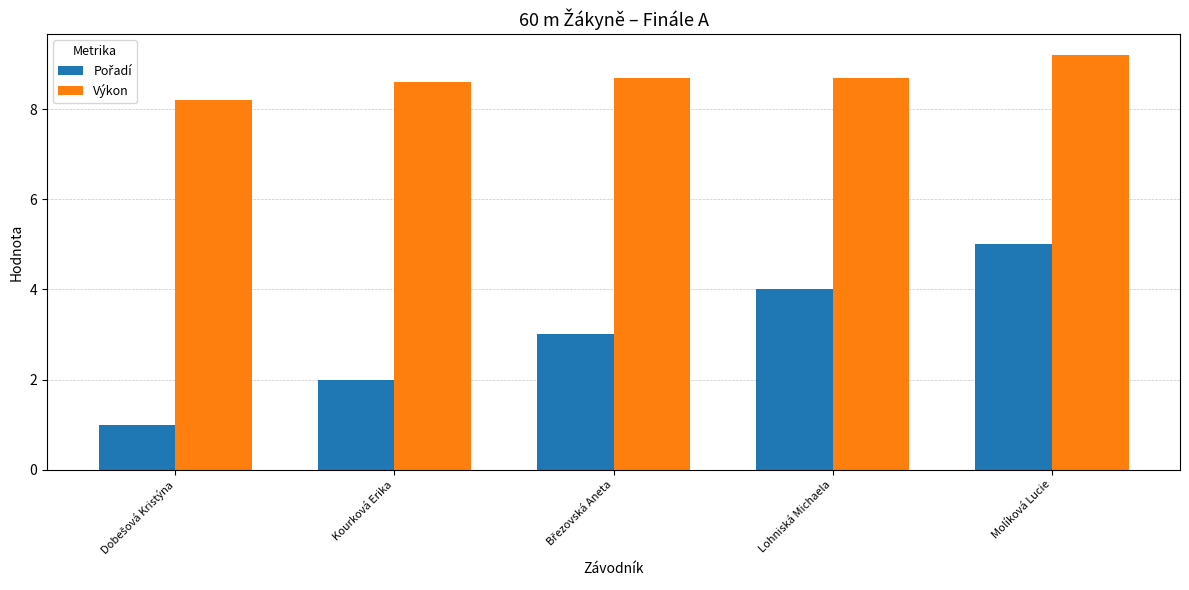

What is the average value of the Výkon series?

8.7